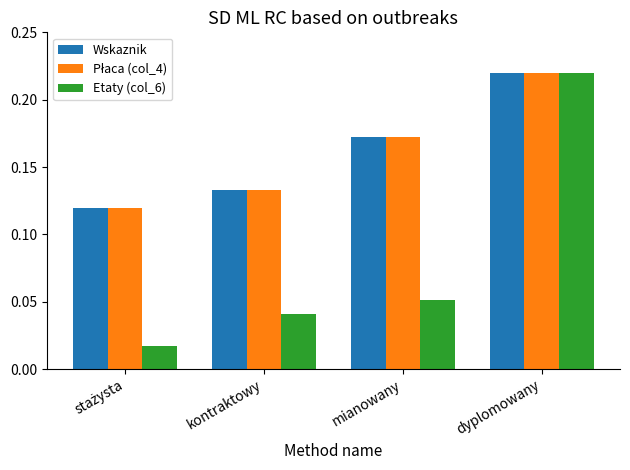

What is the sum of all Wskaznik values?

0.6